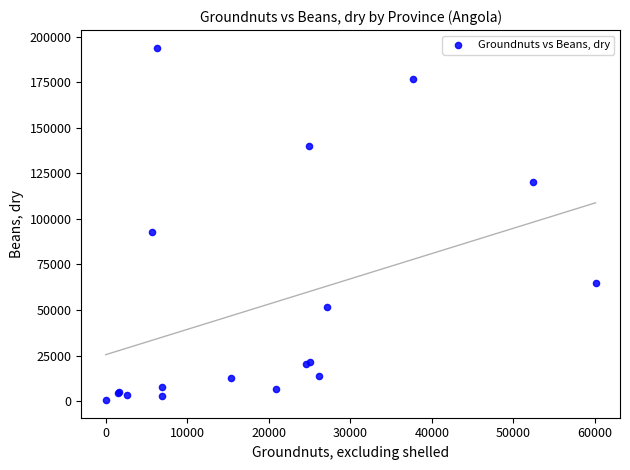

What Y value in the scatter plot is closest to 97281?

93060